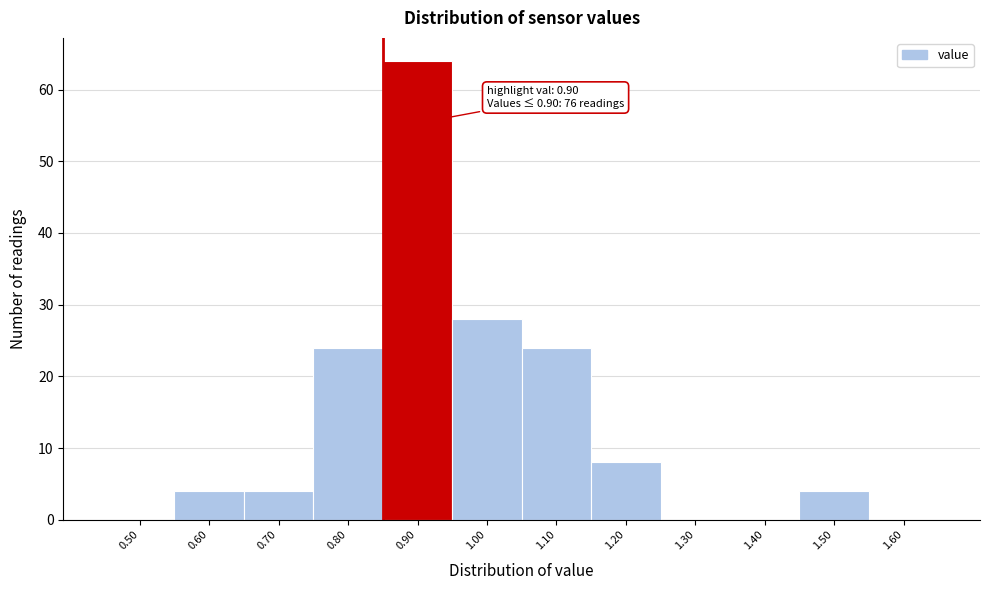

Reading left to right, list all the values displayed in this chart.

0.50=0	0.60=4	0.70=4	0.80=24	0.90=64	1.00=28	1.10=24	1.20=8	1.30=0	1.40=0	1.50=4	1.60=0